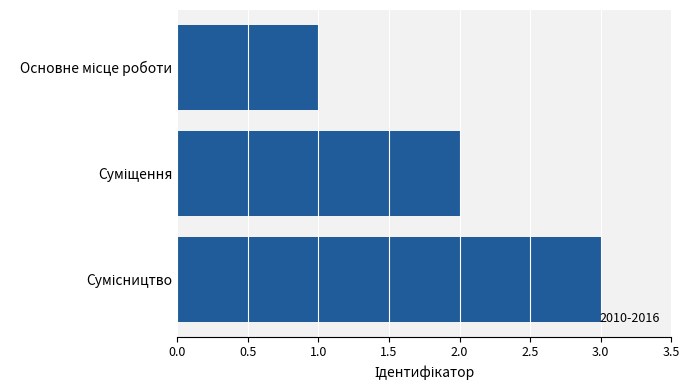

What is the greatest value displayed?

3